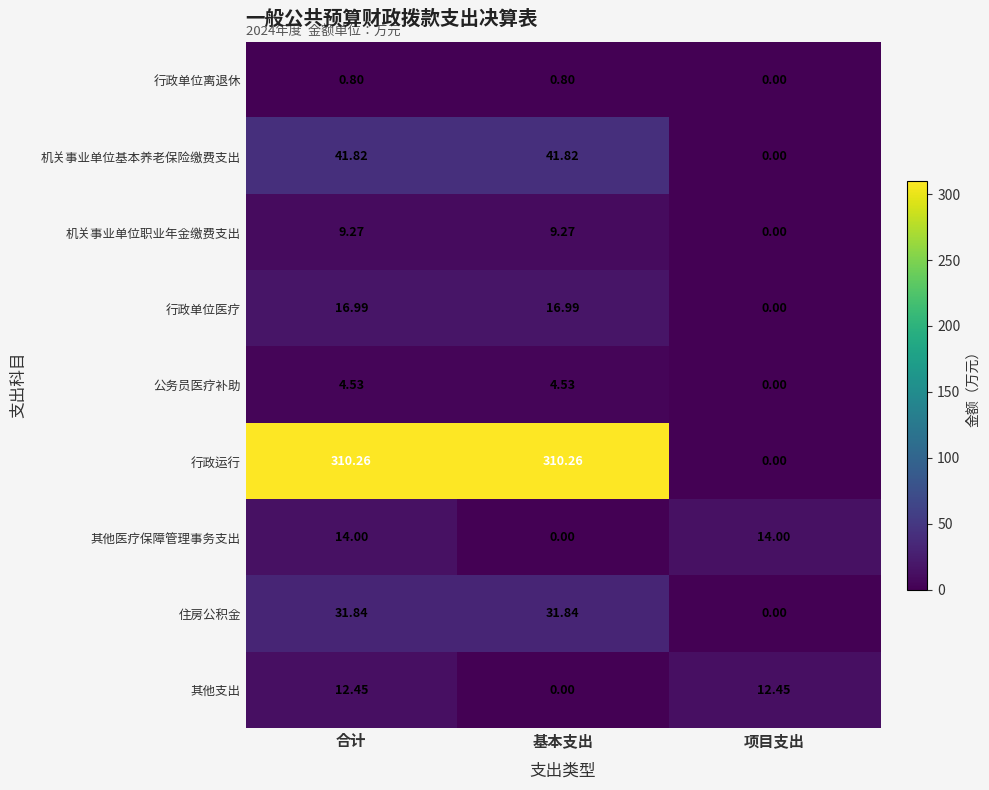

Count the number of data series in this chart.

9